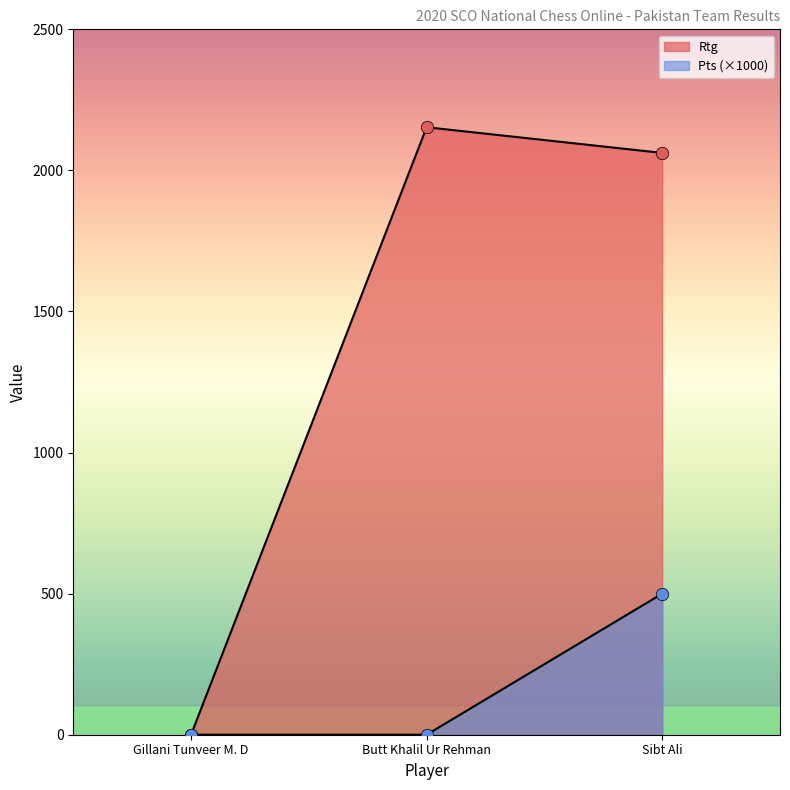

Is the value of Rtg at Gillani Tunveer M. D greater than the value of Pts at Sibt Ali?

No